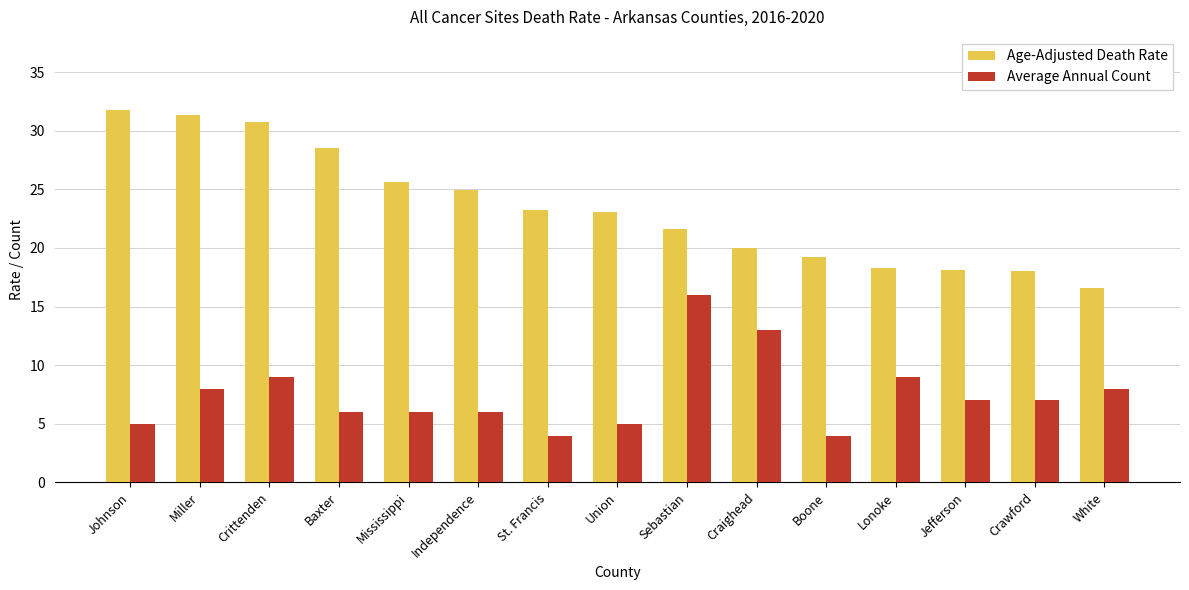

Is it true that Average Annual Count equals 7.0 at Crawford?

True